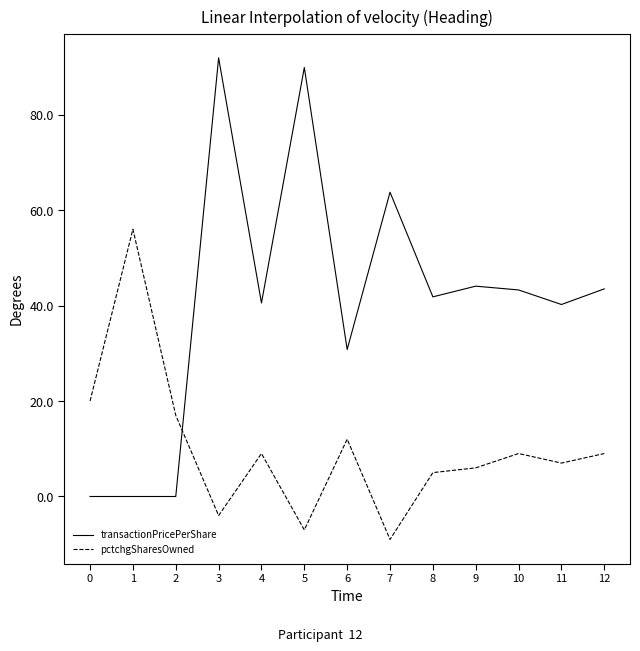

What is the sum of all pctchgSharesOwned values?

130.0